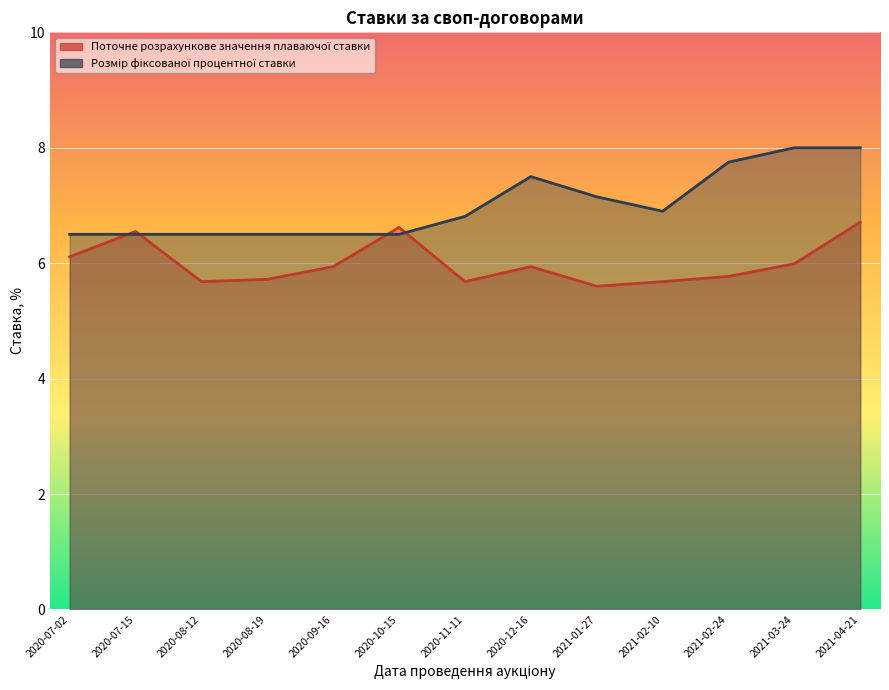

What is the minimum value for Поточне розрахункове значення плаваючої ставки?

5.6